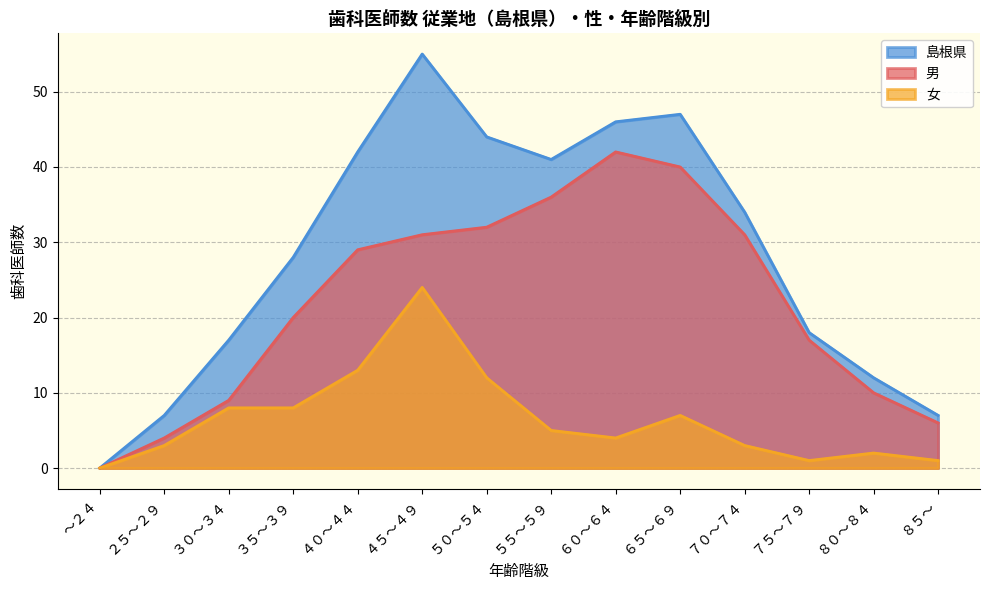

What is the sum of the 女 values at ５５～５９ and ３５～３９?

13